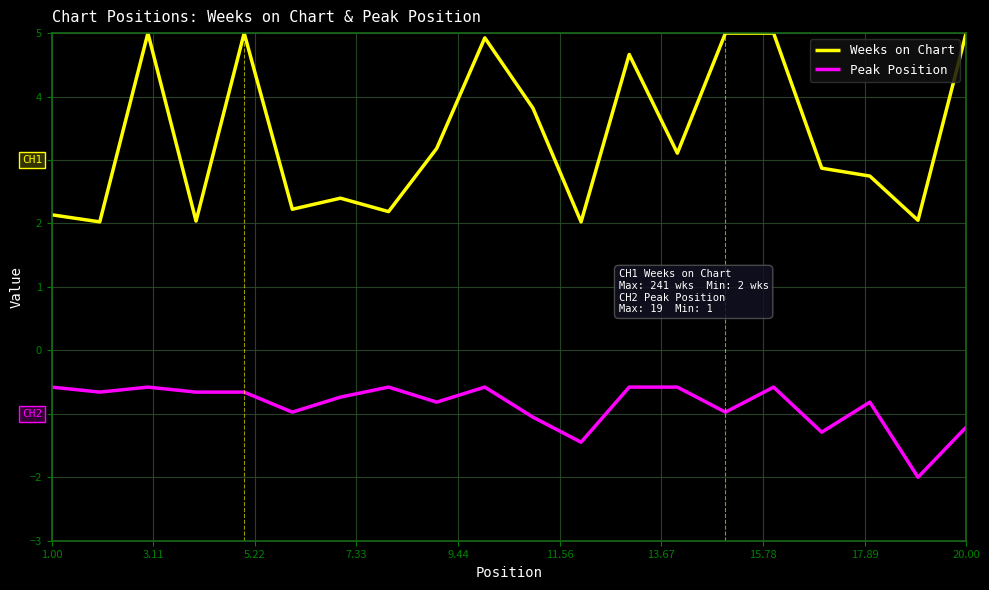

Reading left to right, what are all the values shown in this chart?

Weeks on Chart: 2.1	2.0	5.0	2.0	5.0	2.2	2.4	2.2	3.2	4.9	3.8	2.0	4.7	3.1	5.0	5.0	2.9	2.7	2.0	5.0
Peak Position: -0.6	-0.7	-0.6	-0.7	-0.7	-1.0	-0.7	-0.6	-0.8	-0.6	-1.1	-1.4	-0.6	-0.6	-1.0	-0.6	-1.3	-0.8	-2.0	-1.2